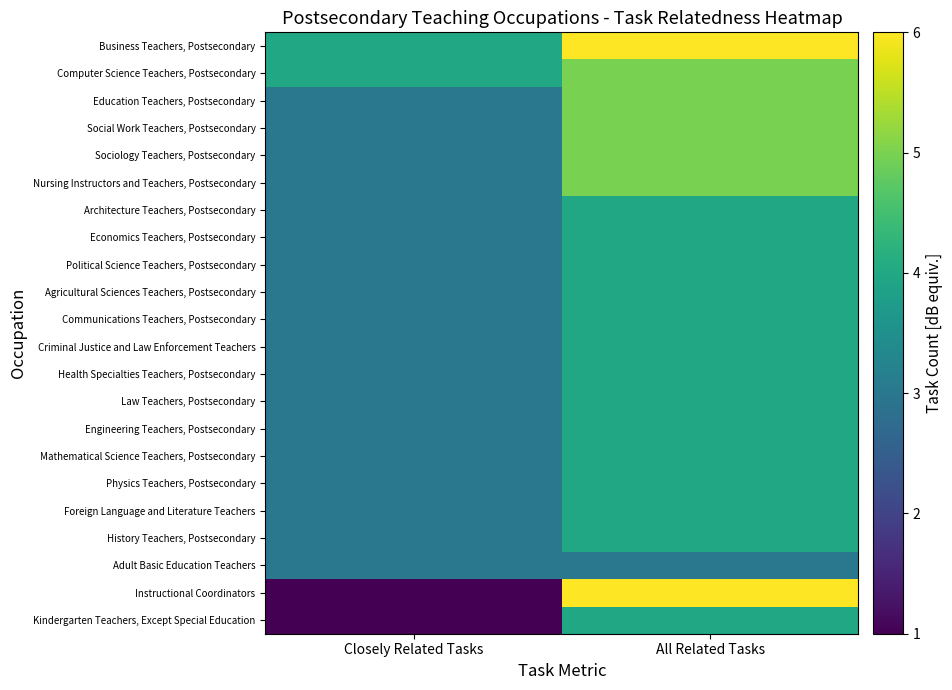

At which category does the chart reach its peak across all series?

All Related Tasks